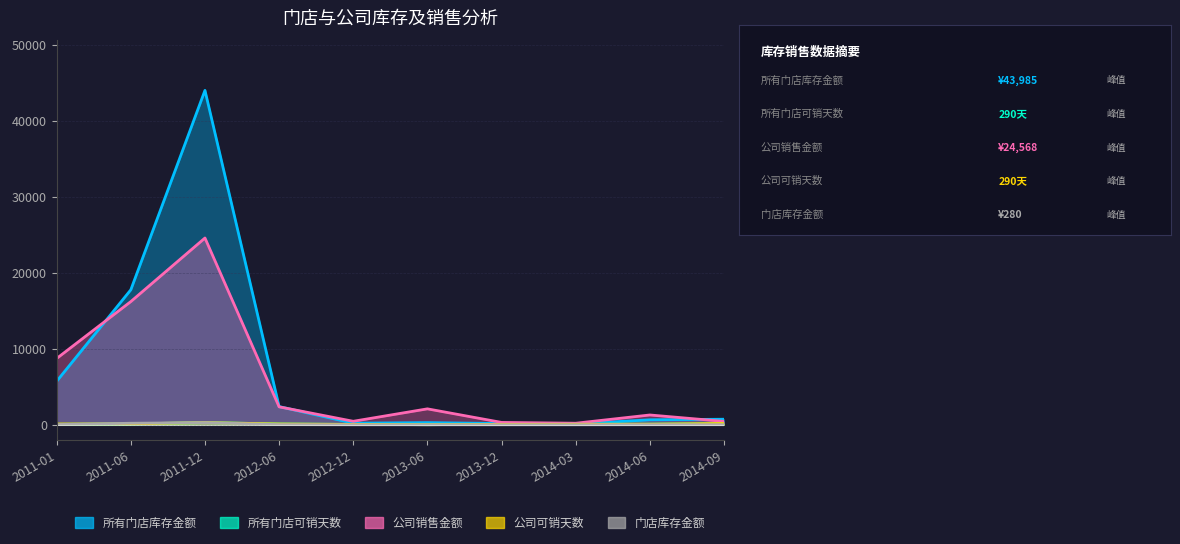

At which category does 所有门店库存金额 reach its first local peak?

2011-12